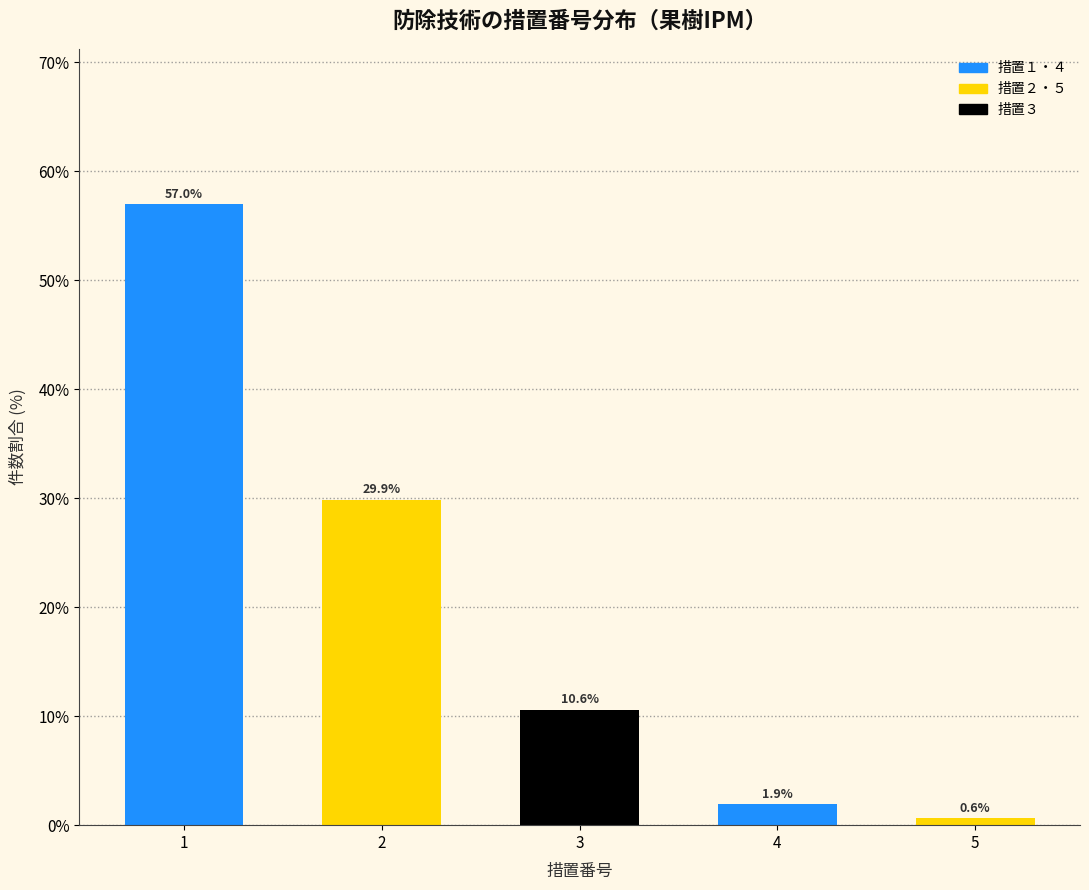

Reading left to right, extract all data points from this chart.

1=57.0	2=29.9	3=10.6	4=1.9	5=0.6